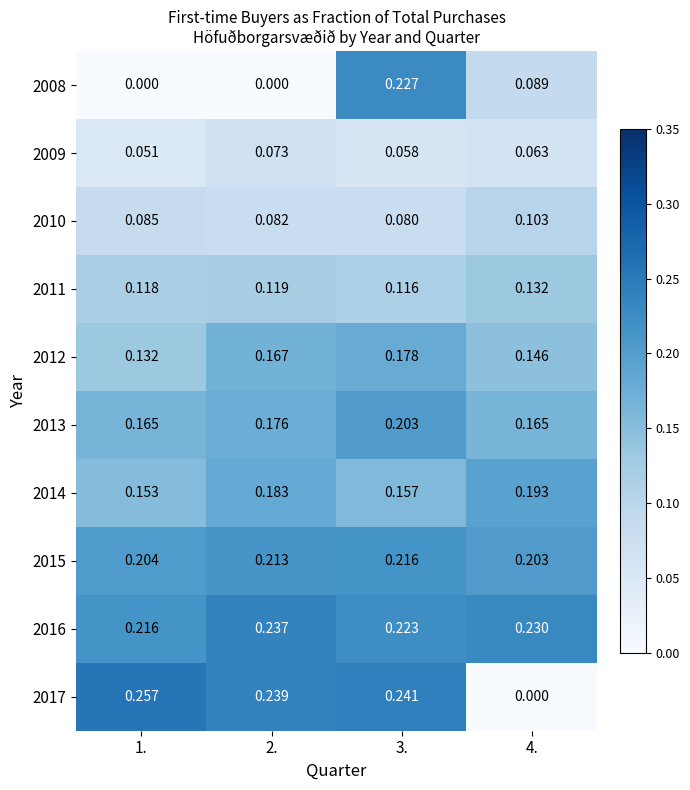

Is the value of 2015 at 4. greater than the value of 2011 at 2.?

Yes